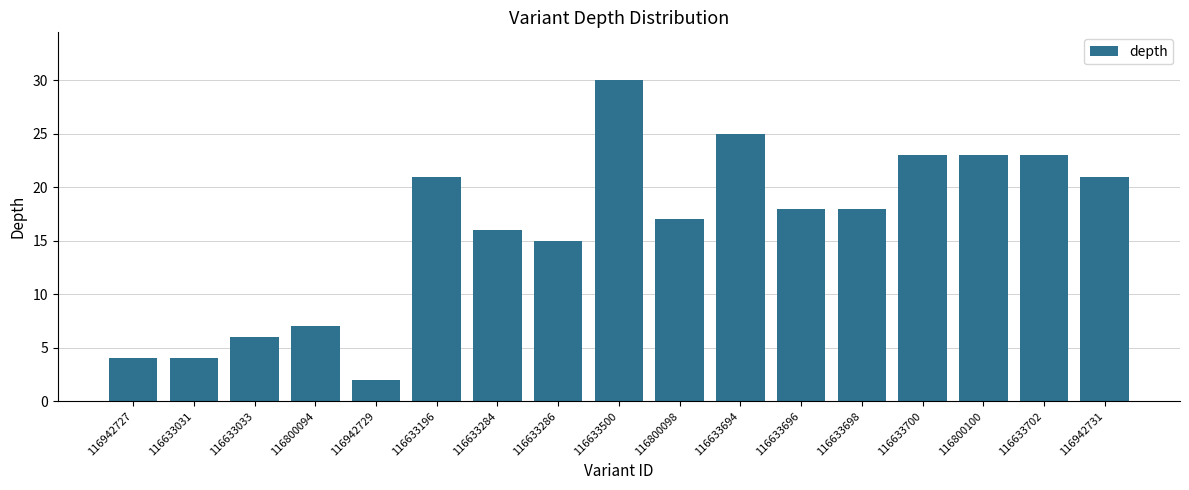

What is the difference between the values at 116633694 and 116633702?

2